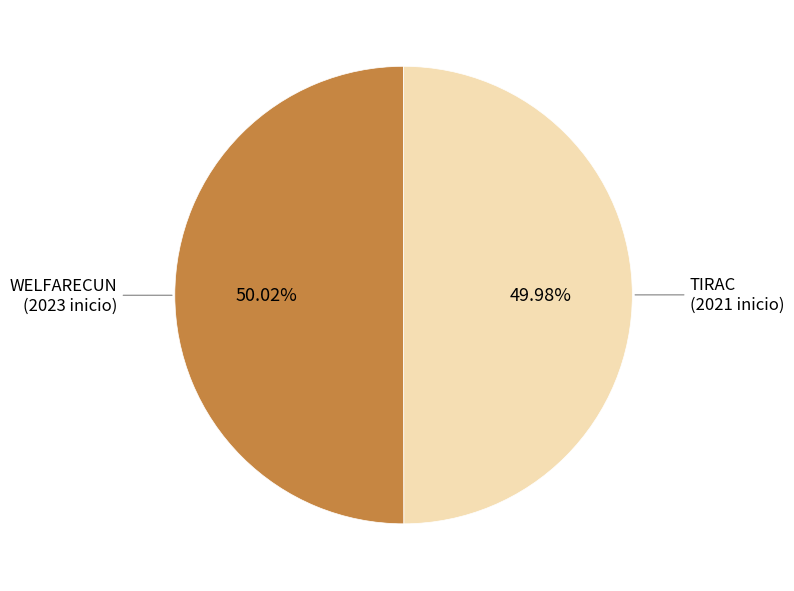

Is there a majority slice in this chart?

Yes